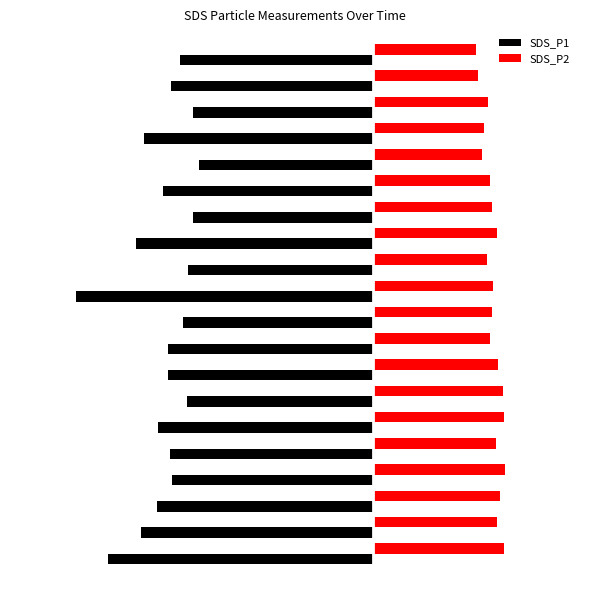

What are all the series names shown in the legend?

SDS_P1, SDS_P2